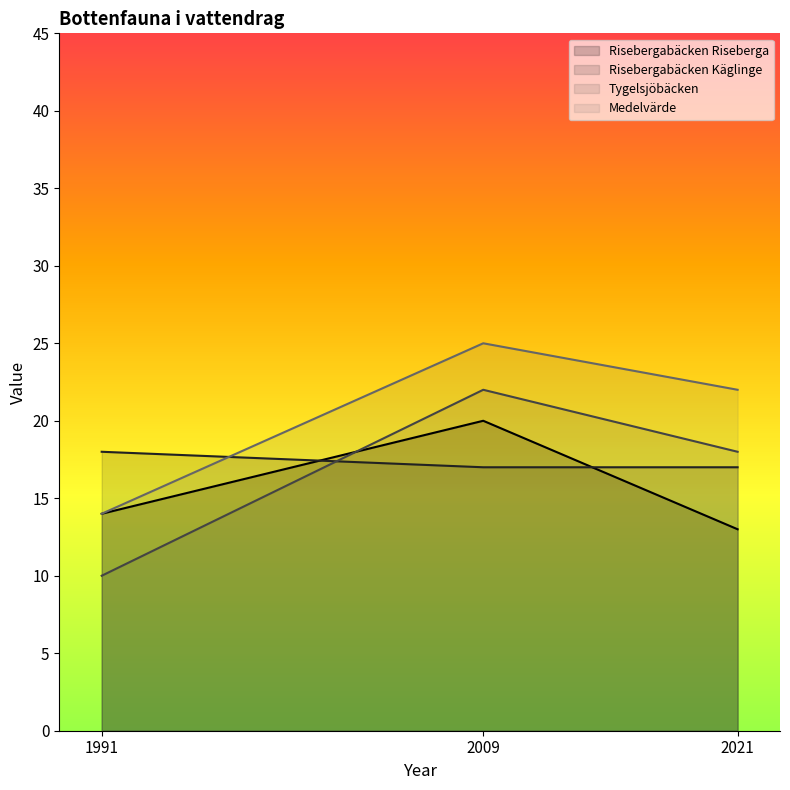

Is it true that Tygelsjöbäcken equals 18 at 1991?

False